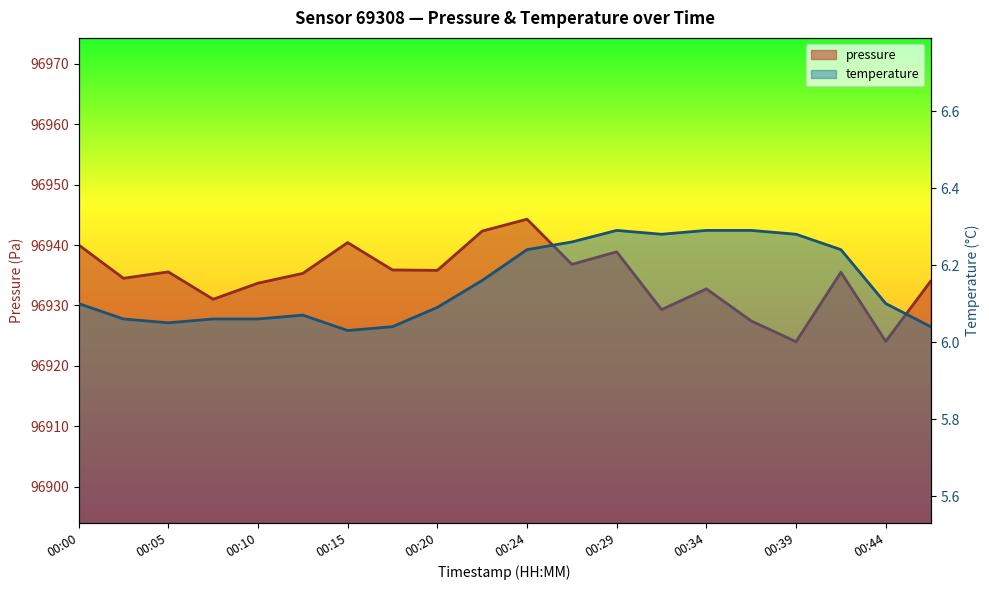

What is the value of the pressure point at the 14th from the left?

96929.3